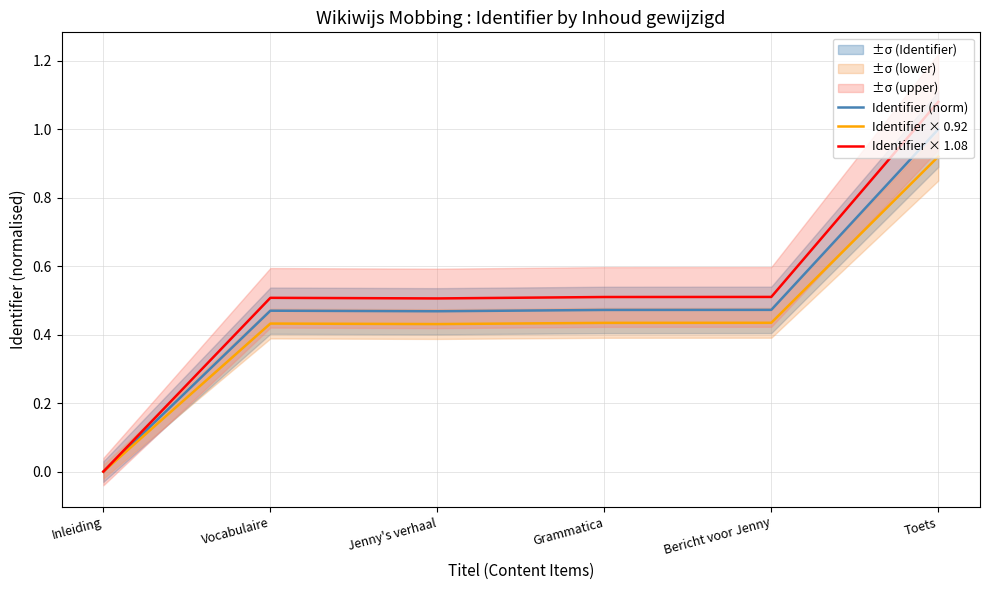

Reading left to right, what are all the values shown in this chart?

Identifier (norm): 0.0	0.5	0.5	0.5	0.5	1.0
Identifier × 0.92: 0.0	0.4	0.4	0.4	0.4	0.9
Identifier × 1.08: 0.0	0.5	0.5	0.5	0.5	1.1